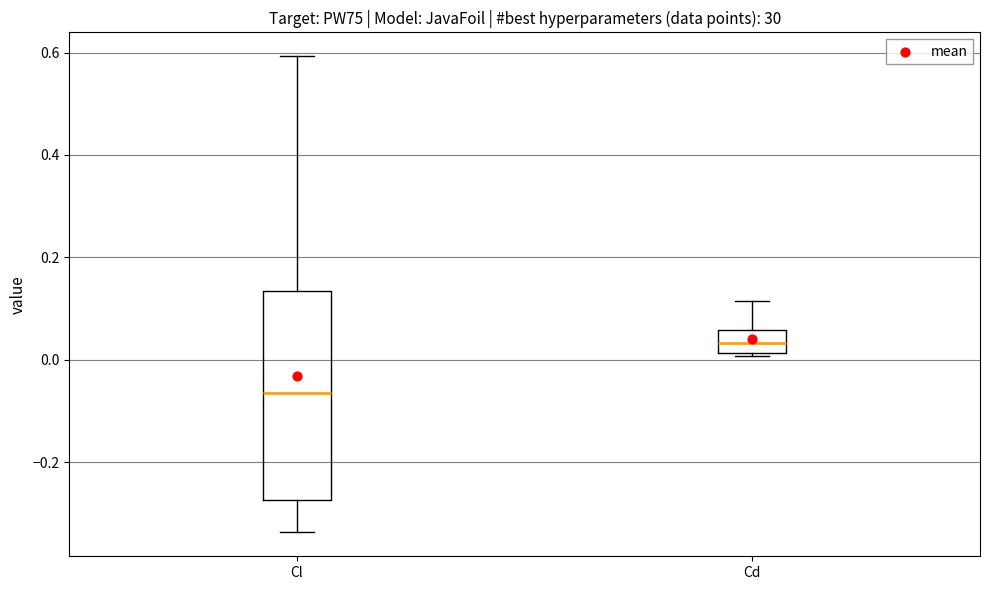

Which box's median line is the highest?

Cd